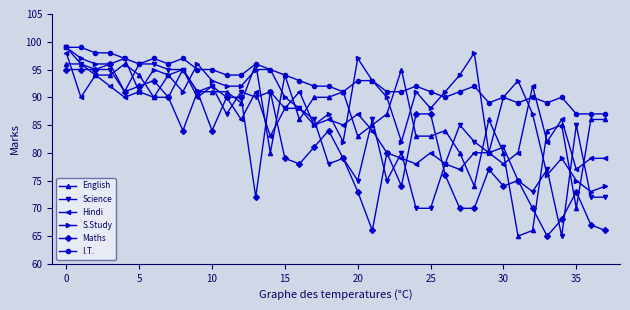

What is the value of the Maths point at the 24th from the left?

74